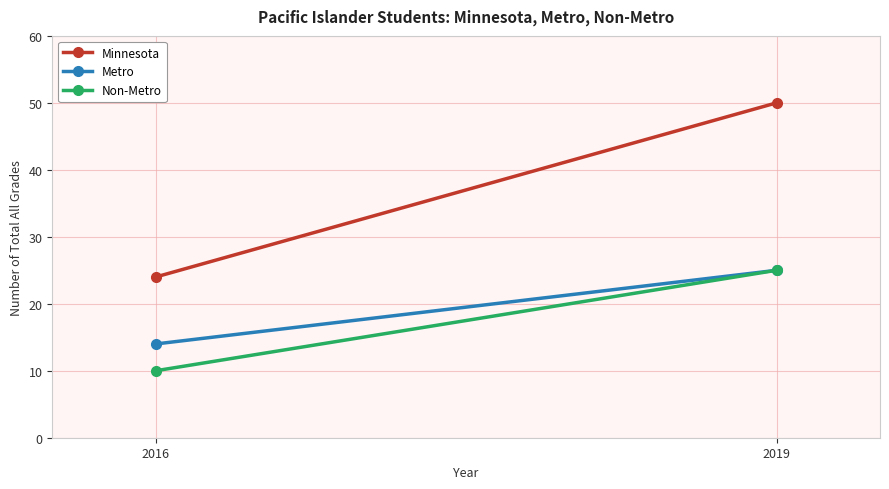

List the series in order of their peak value, lowest first.

Metro, Non-Metro, Minnesota